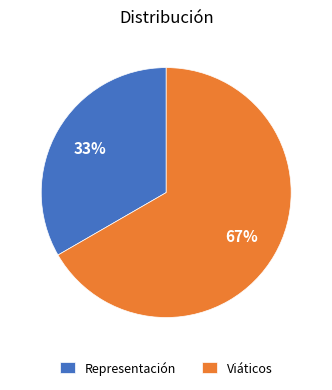

Is there a majority slice in this chart?

Yes